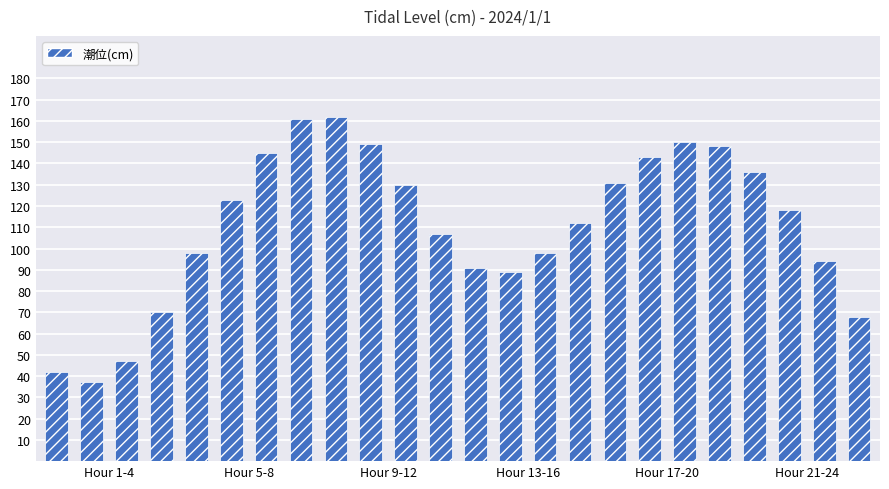

What is the difference between the maximum and minimum values?

125